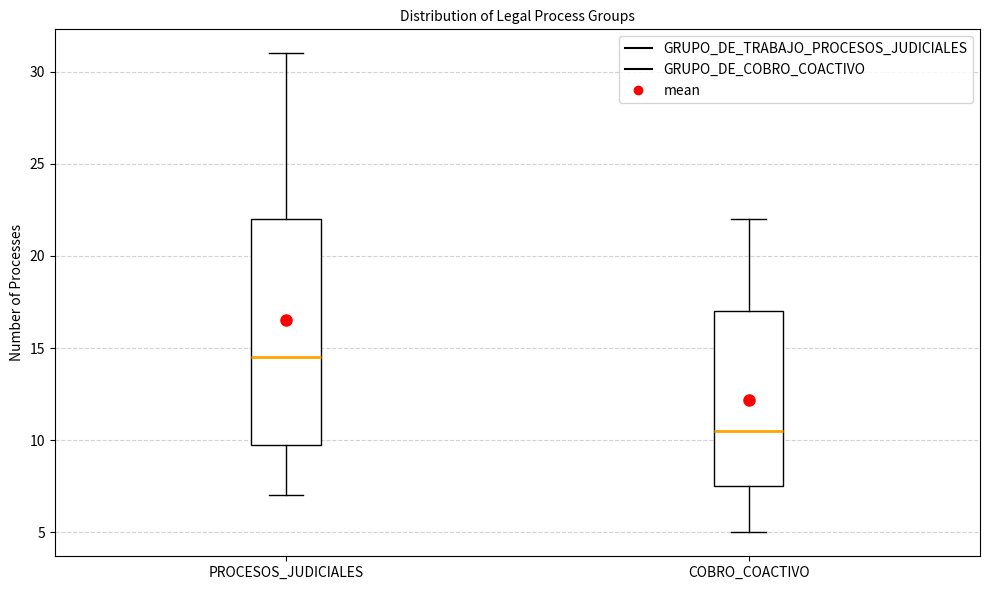

Comparing the boxes themselves (not the whiskers), which one is the tallest?

PROCESOS_JUDICIALES